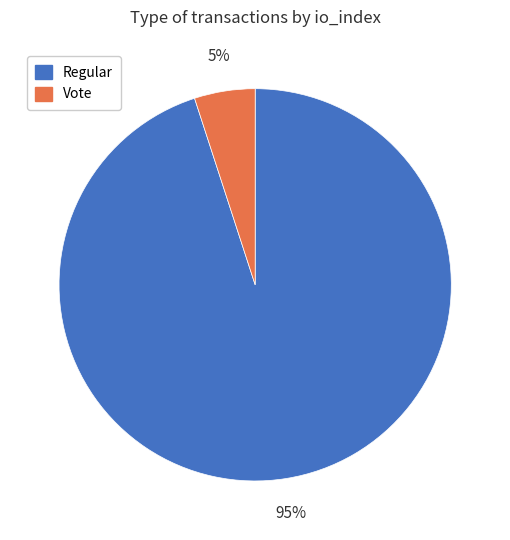

What is the ratio of the value at Regular to the value at Vote?

19.0